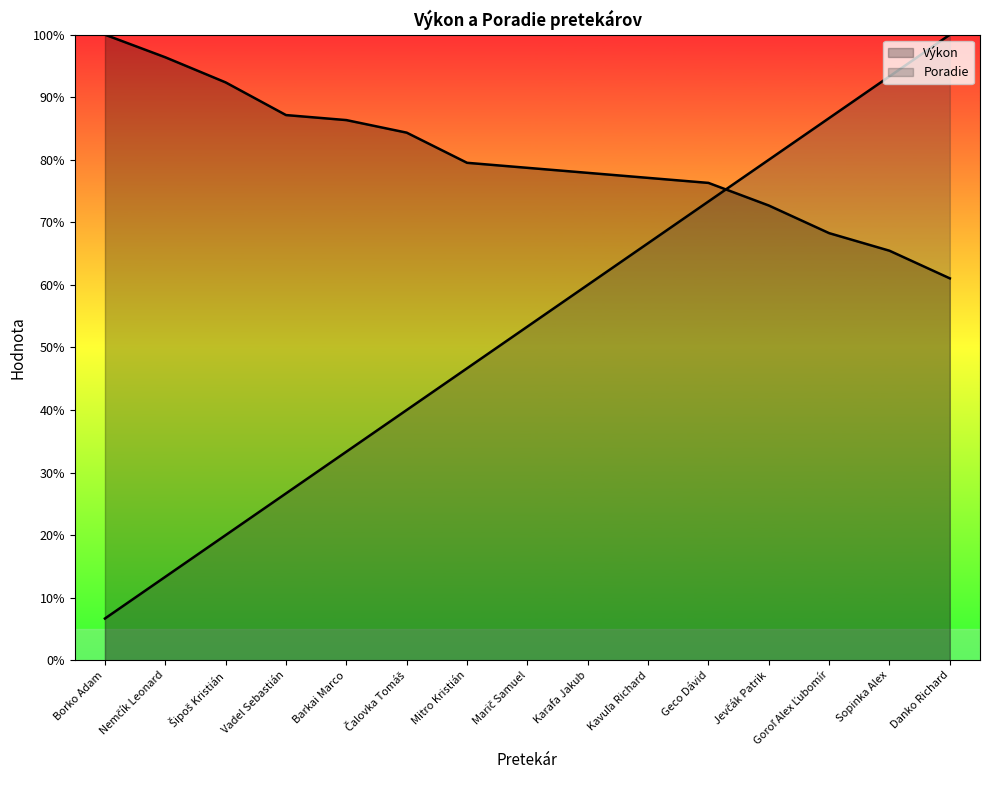

Which label corresponds to the largest value in the chart?

Danko Richard